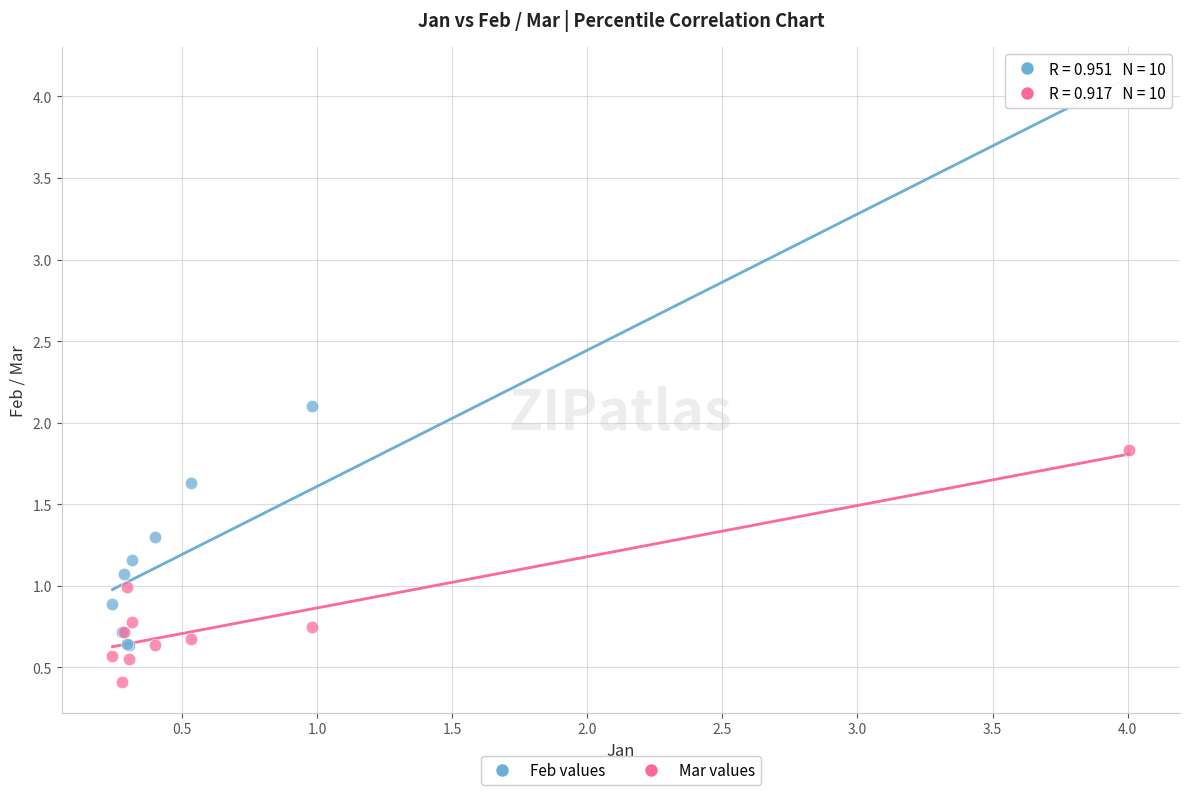

Which series has the widest spread of Y values?

Feb values